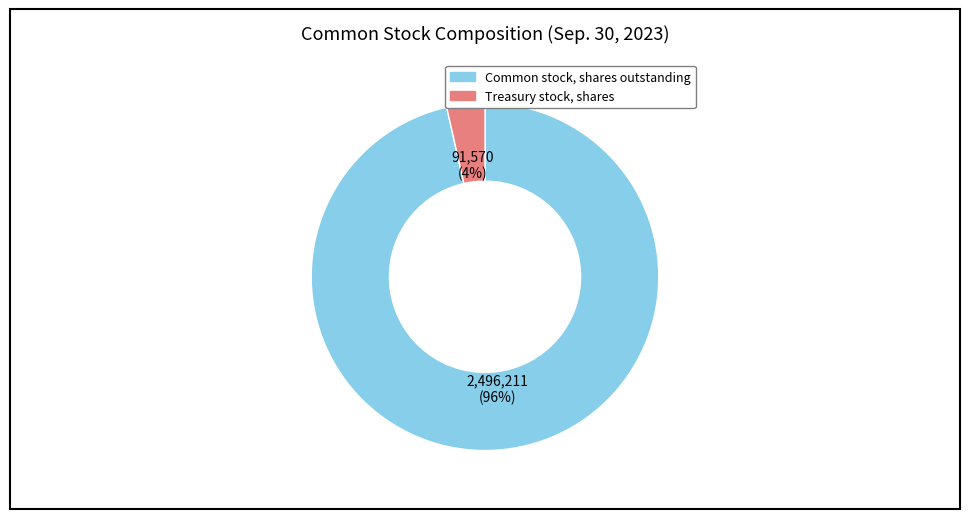

What is the smallest slice in the pie chart?

Treasury stock, shares